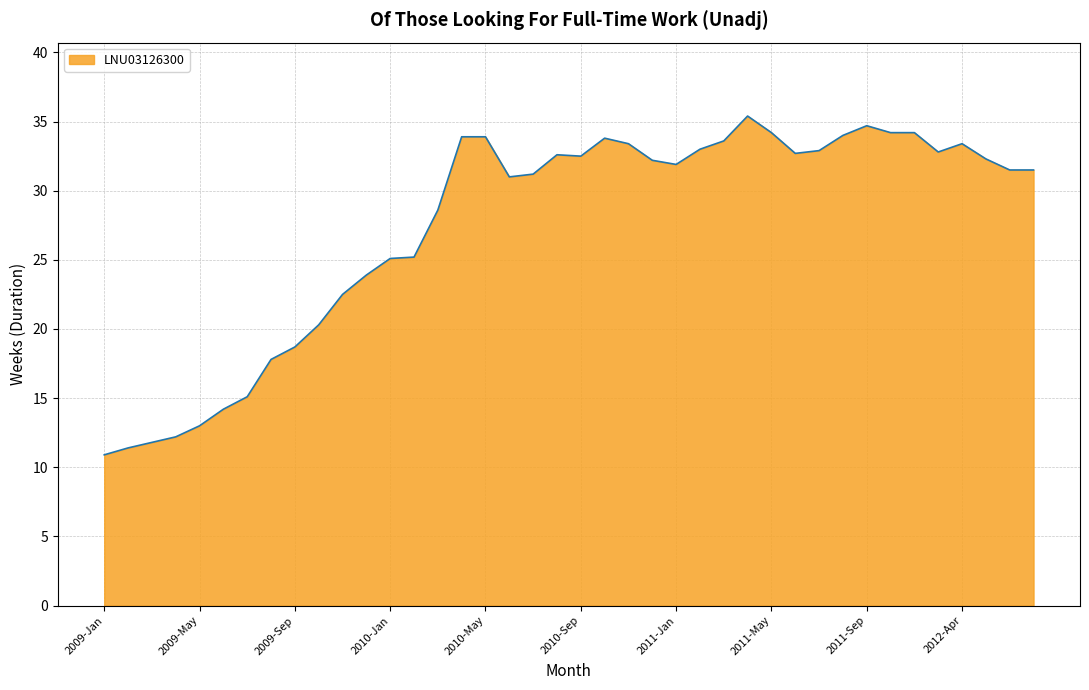

What is the minimum value shown in the chart?

10.9